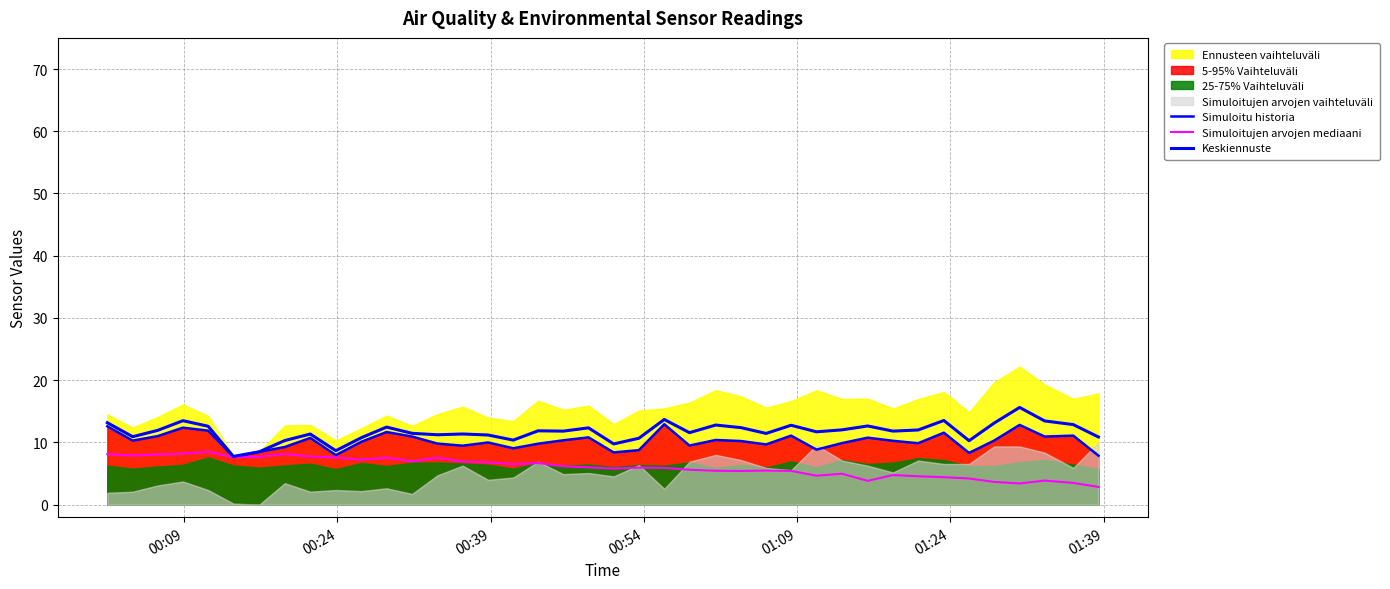

True or false: Keskiennuste and Simuloitu historia cross at least once.

False